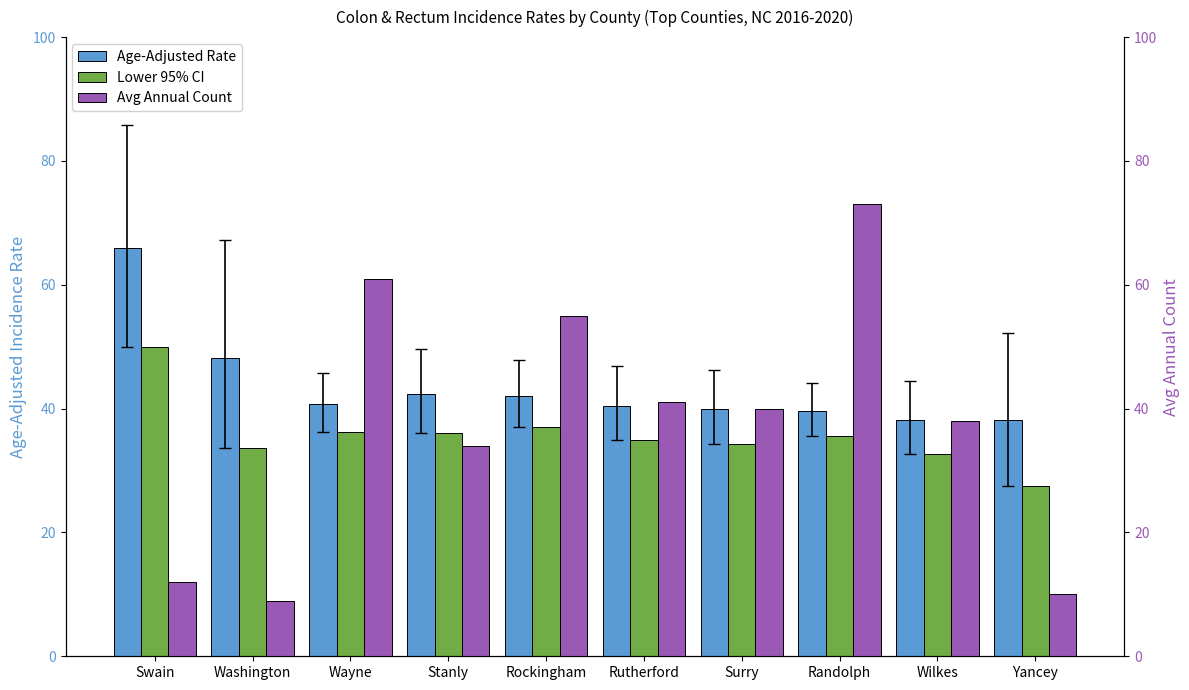

Is it true that Lower 95% CI equals 48.1 at Wilkes?

False